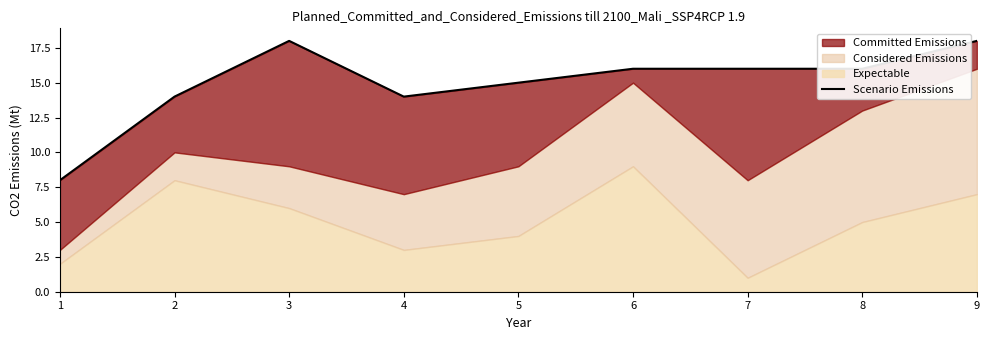

Is it true that the value at 4 is 6?

False